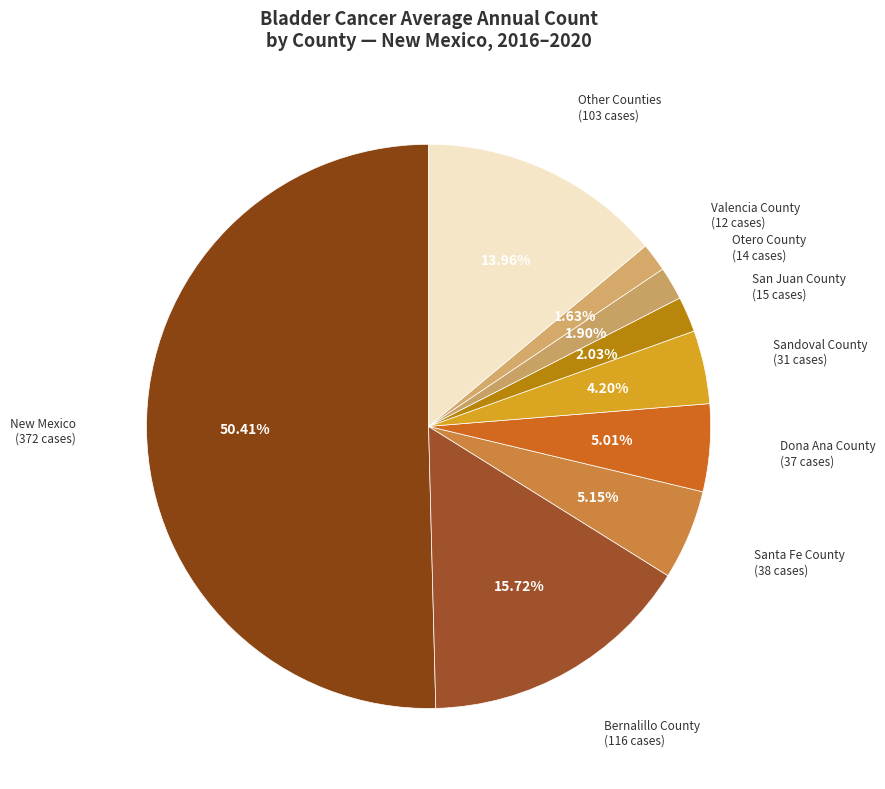

What is the ratio of the value at Other Counties to the value at Dona Ana County?

2.8